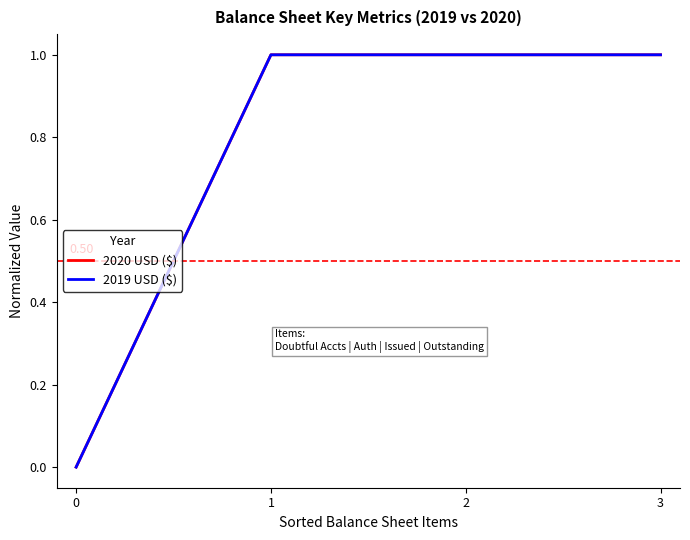

What is the average value of the 2019 USD ($) series?

1